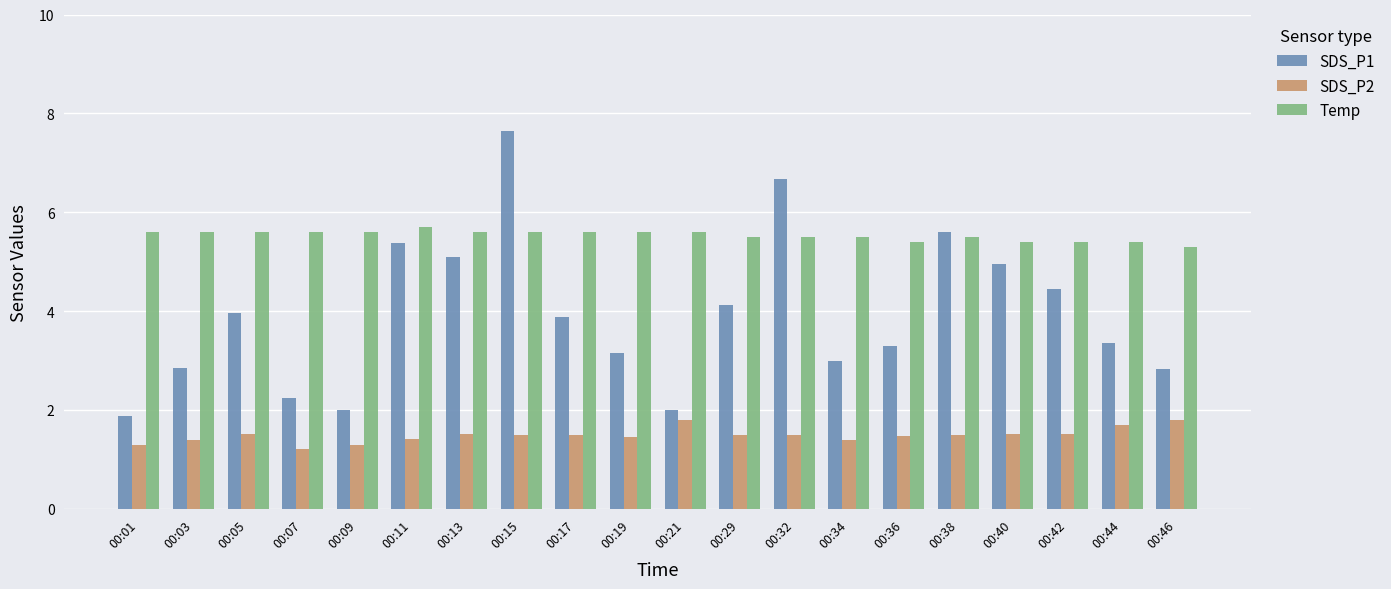

What is the sum of all SDS_P2 values?

29.8